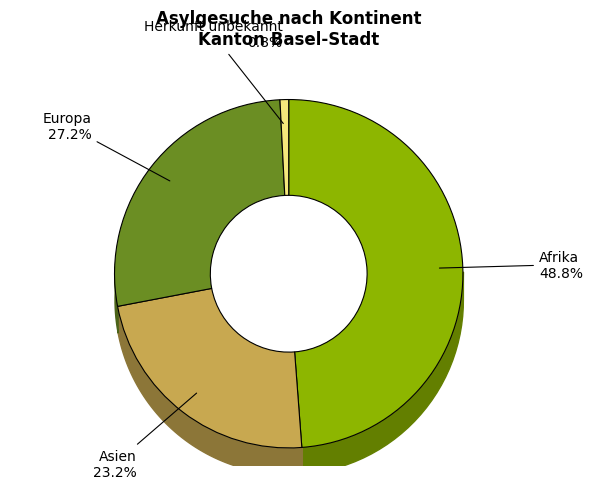

The Herkunft unbekannt slice represents 15% of the pie. True or false?

False